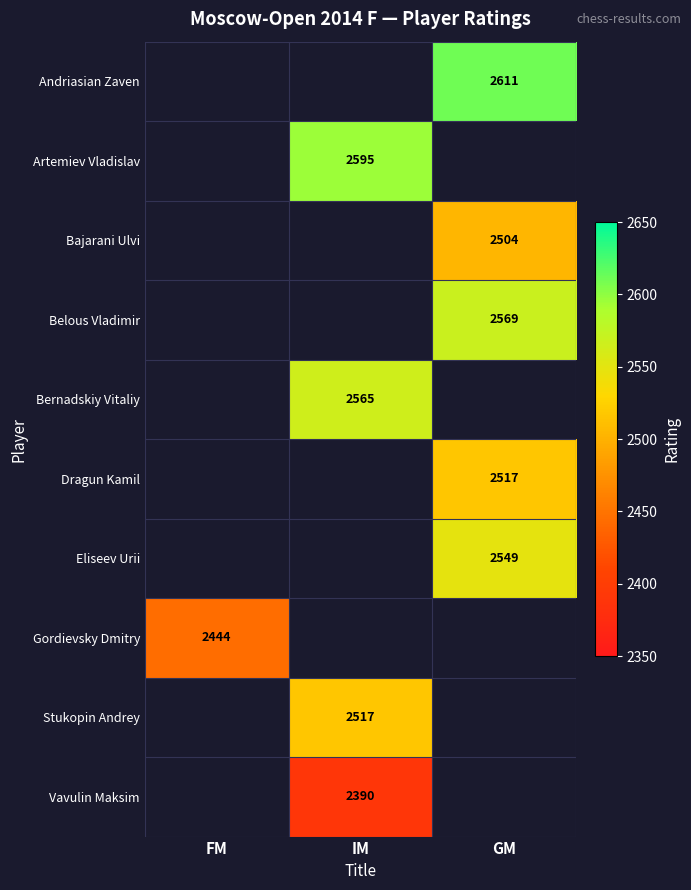

Is it true that Gordievsky Dmitry equals 1534 at FM?

False